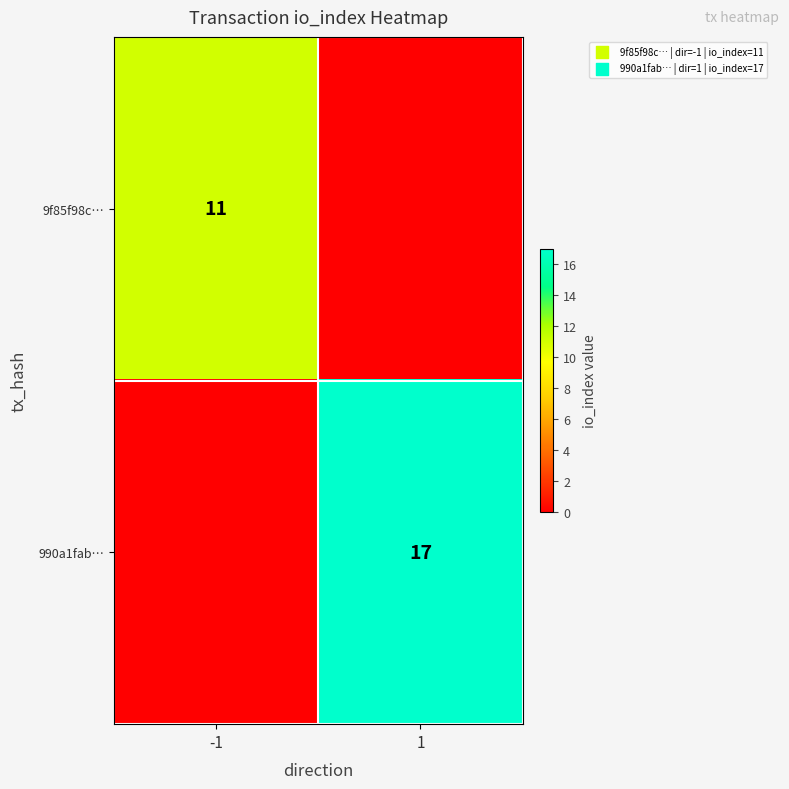

What is the greatest value displayed?

17